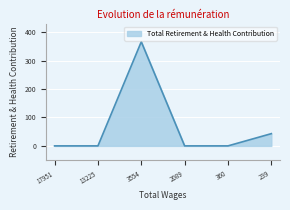

What is the average value?

68